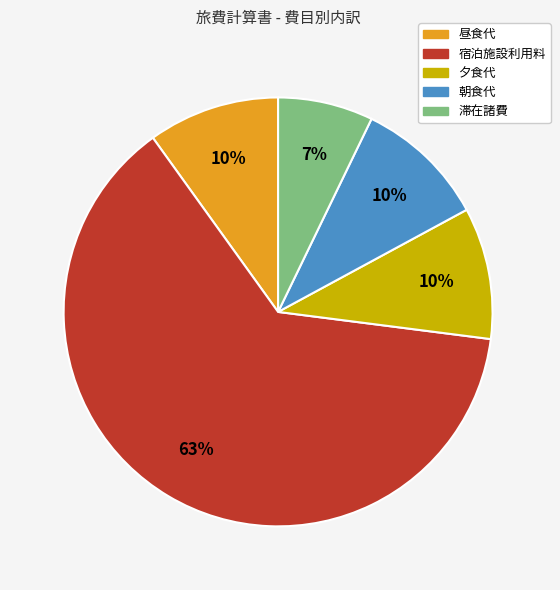

Does any single category account for the majority?

Yes